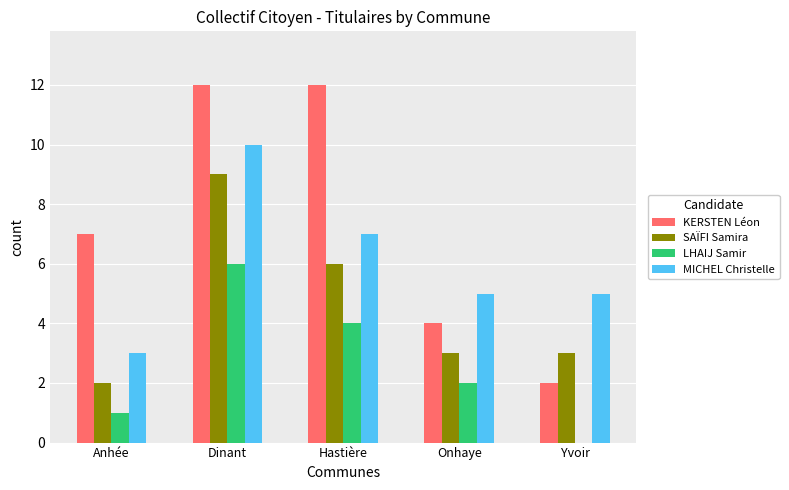

Which series changed the most between Dinant and Yvoir?

KERSTEN Léon